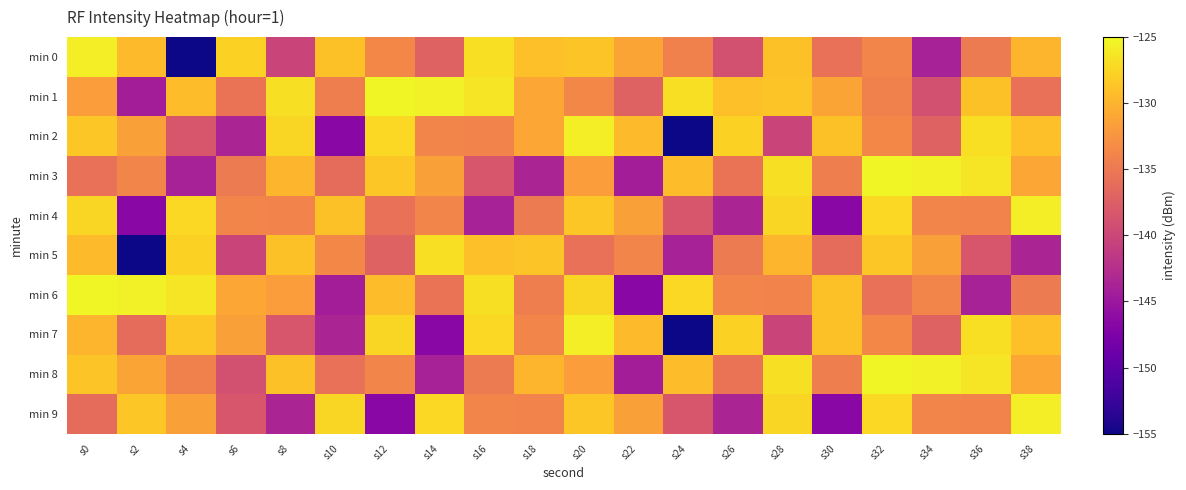

Reading left to right, list all the values displayed in this chart.

min 0: s0=-125.7	s2=-129.4	s4=-155.0	s6=-127.7	s8=-140.2	s10=-129.0	s12=-133.6	s14=-137.2	s16=-126.8	s18=-129.0	s20=-128.6	s22=-131.1	s24=-134.2	s26=-139.0	s28=-128.9	s30=-135.7	s32=-133.9	s34=-143.9	s36=-134.8	s38=-129.8
min 1: s0=-131.7	s2=-144.3	s4=-129.3	s6=-135.4	s8=-126.8	s10=-134.5	s12=-125.3	s14=-125.6	s16=-126.4	s18=-130.9	s20=-133.6	s22=-137.2	s24=-126.8	s26=-129.0	s28=-128.6	s30=-131.1	s32=-134.2	s34=-139.0	s36=-128.9	s38=-135.7
min 2: s0=-128.5	s2=-131.5	s4=-138.5	s6=-143.6	s8=-127.4	s10=-146.5	s12=-127.3	s14=-133.8	s16=-134.0	s18=-130.9	s20=-125.7	s22=-129.4	s24=-155.0	s26=-127.7	s28=-140.2	s30=-129.0	s32=-133.6	s34=-137.2	s36=-126.8	s38=-129.0
min 3: s0=-135.7	s2=-133.9	s4=-143.9	s6=-134.8	s8=-129.8	s10=-136.2	s12=-128.5	s14=-131.5	s16=-138.5	s18=-143.6	s20=-131.7	s22=-144.3	s24=-129.3	s26=-135.4	s28=-126.8	s30=-134.5	s32=-125.3	s34=-125.6	s36=-126.4	s38=-130.9
min 4: s0=-127.4	s2=-146.5	s4=-127.3	s6=-133.8	s8=-134.0	s10=-128.9	s12=-135.7	s14=-133.9	s16=-143.9	s18=-134.8	s20=-128.5	s22=-131.5	s24=-138.5	s26=-143.6	s28=-127.4	s30=-146.5	s32=-127.3	s34=-133.8	s36=-134.0	s38=-125.7
min 5: s0=-129.4	s2=-155.0	s4=-127.7	s6=-140.2	s8=-129.0	s10=-133.6	s12=-137.2	s14=-126.8	s16=-129.0	s18=-128.6	s20=-135.7	s22=-133.9	s24=-143.9	s26=-134.8	s28=-129.8	s30=-136.2	s32=-128.5	s34=-131.5	s36=-138.5	s38=-143.6
min 6: s0=-125.3	s2=-125.6	s4=-126.4	s6=-130.9	s8=-131.7	s10=-144.3	s12=-129.3	s14=-135.4	s16=-126.8	s18=-134.5	s20=-127.4	s22=-146.5	s24=-127.3	s26=-133.8	s28=-134.0	s30=-128.9	s32=-135.7	s34=-133.9	s36=-143.9	s38=-134.8
min 7: s0=-129.8	s2=-136.2	s4=-128.5	s6=-131.5	s8=-138.5	s10=-143.6	s12=-127.4	s14=-146.5	s16=-127.3	s18=-133.8	s20=-125.7	s22=-129.4	s24=-155.0	s26=-127.7	s28=-140.2	s30=-129.0	s32=-133.6	s34=-137.2	s36=-126.8	s38=-129.0
min 8: s0=-128.6	s2=-131.1	s4=-134.2	s6=-139.0	s8=-128.9	s10=-135.7	s12=-133.9	s14=-143.9	s16=-134.8	s18=-129.8	s20=-131.7	s22=-144.3	s24=-129.3	s26=-135.4	s28=-126.8	s30=-134.5	s32=-125.3	s34=-125.6	s36=-126.4	s38=-130.9
min 9: s0=-136.2	s2=-128.5	s4=-131.5	s6=-138.5	s8=-143.6	s10=-127.4	s12=-146.5	s14=-127.3	s16=-133.8	s18=-134.0	s20=-128.5	s22=-131.5	s24=-138.5	s26=-143.6	s28=-127.4	s30=-146.5	s32=-127.3	s34=-133.8	s36=-134.0	s38=-125.7